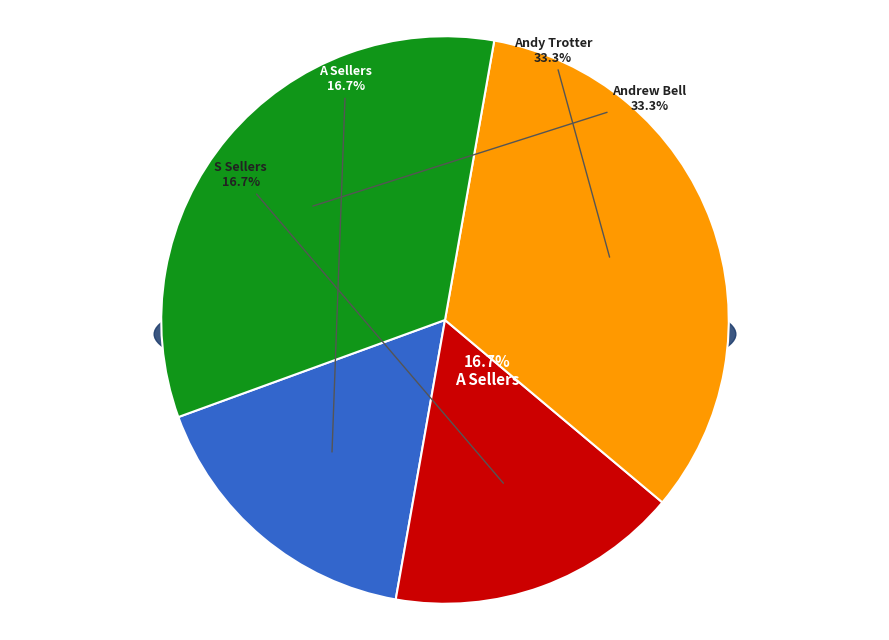

The Andy Trotter slice represents 33% of the pie. True or false?

True